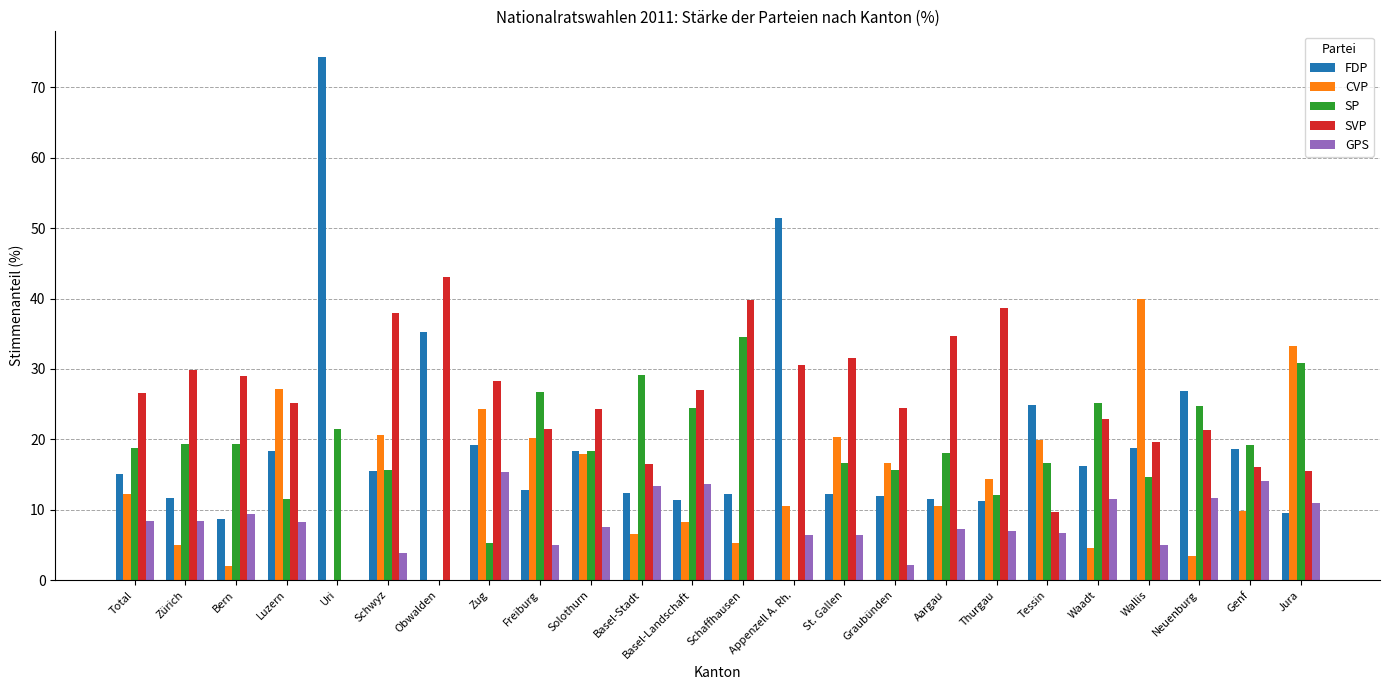

How many series are shown in this chart?

5